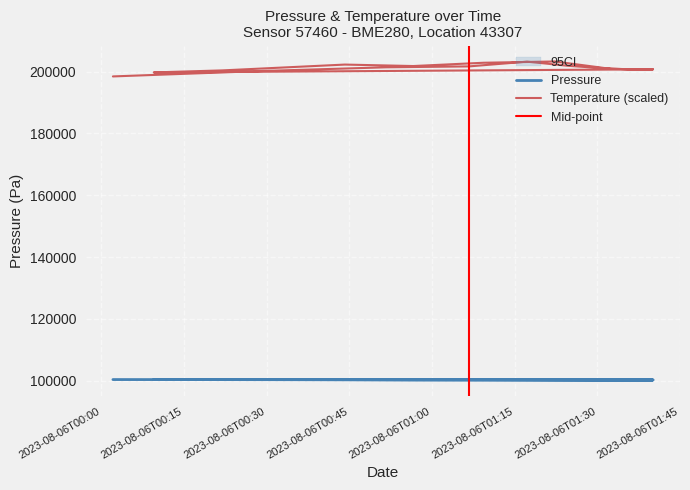

In temperature, how many points are lower than both neighbors (excluding endpoints)?

3